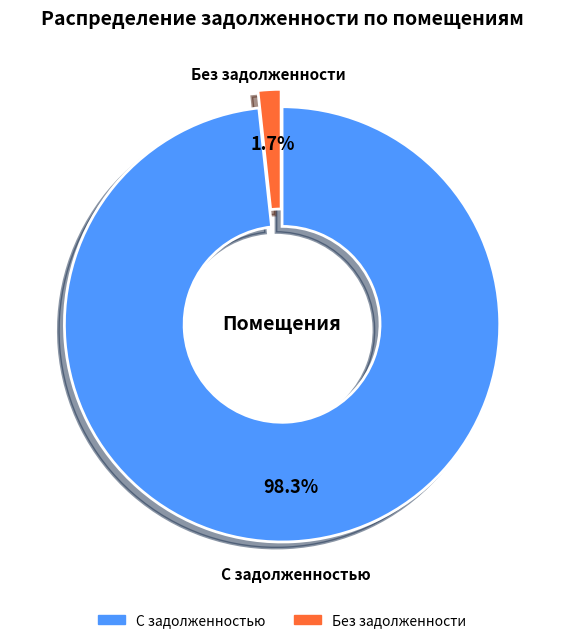

Does any single category account for the majority?

Yes